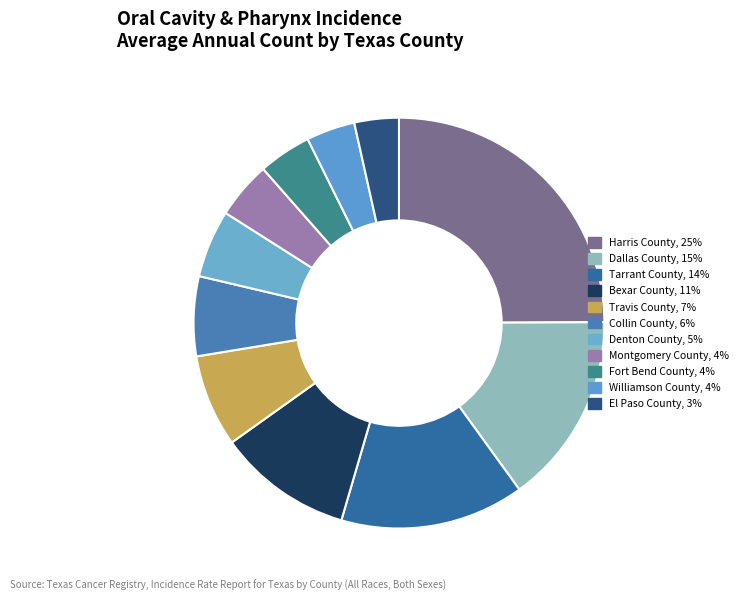

To the nearest percent, what is the average slice percentage?

9%